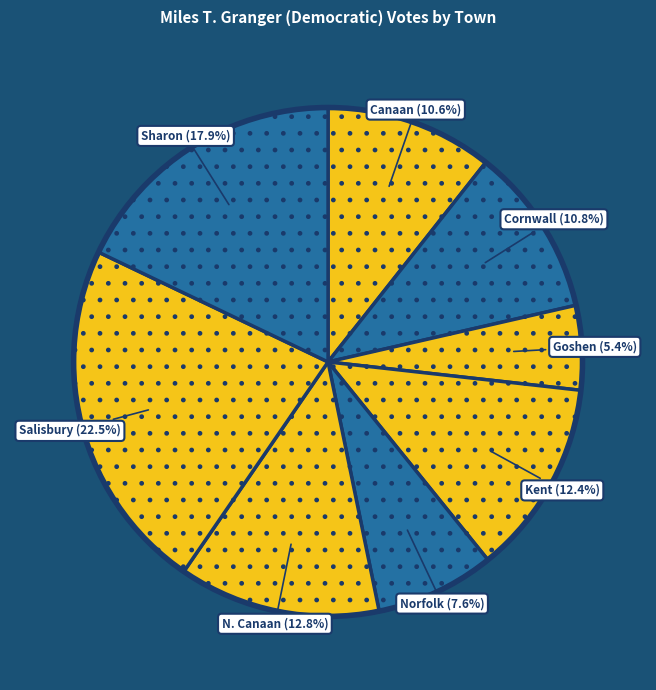

What is the largest slice in the pie chart?

Salisbury